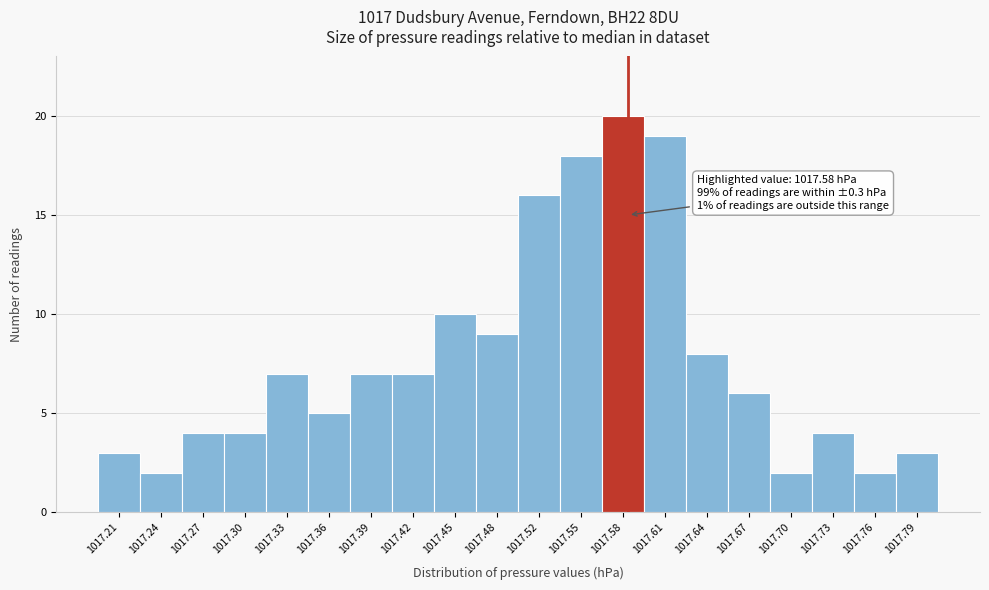

Over which range of the x-axis is the bar tallest?

1017.560 to 1017.590